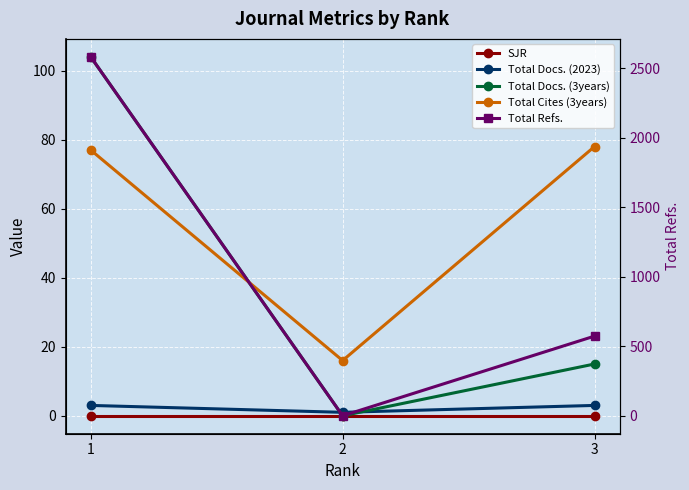

True or false: Total Docs. (3years) has a value of 0 at 2.

True